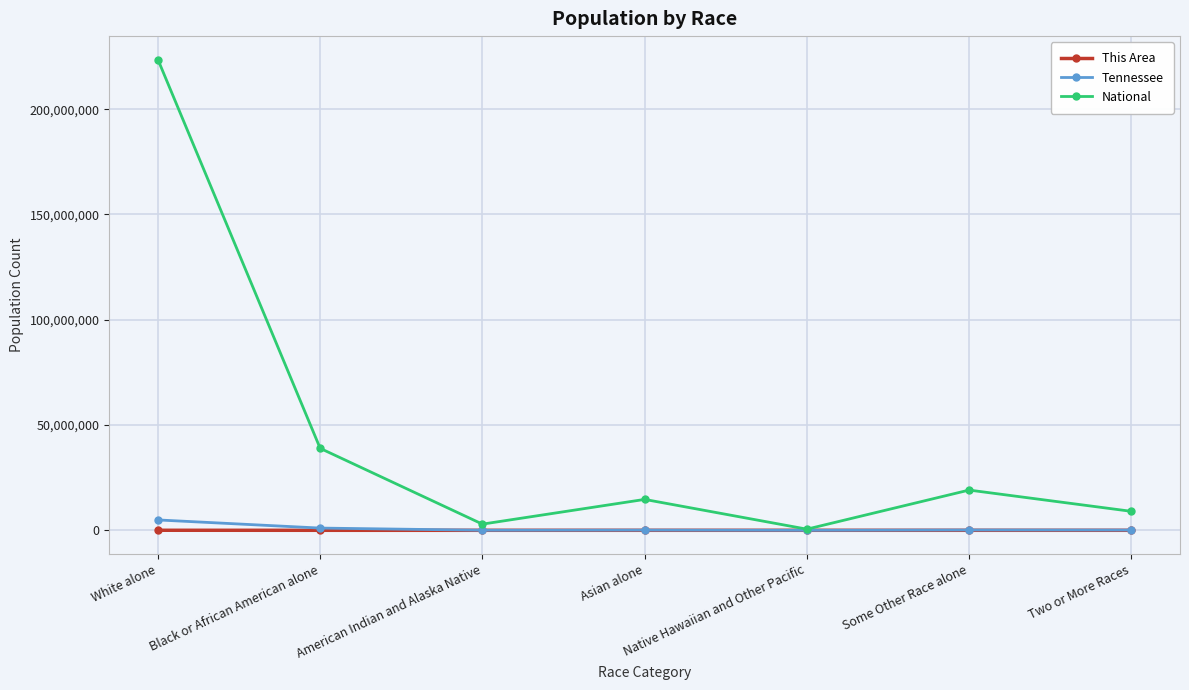

Is it true that National equals 9009073 at Two or More Races?

True